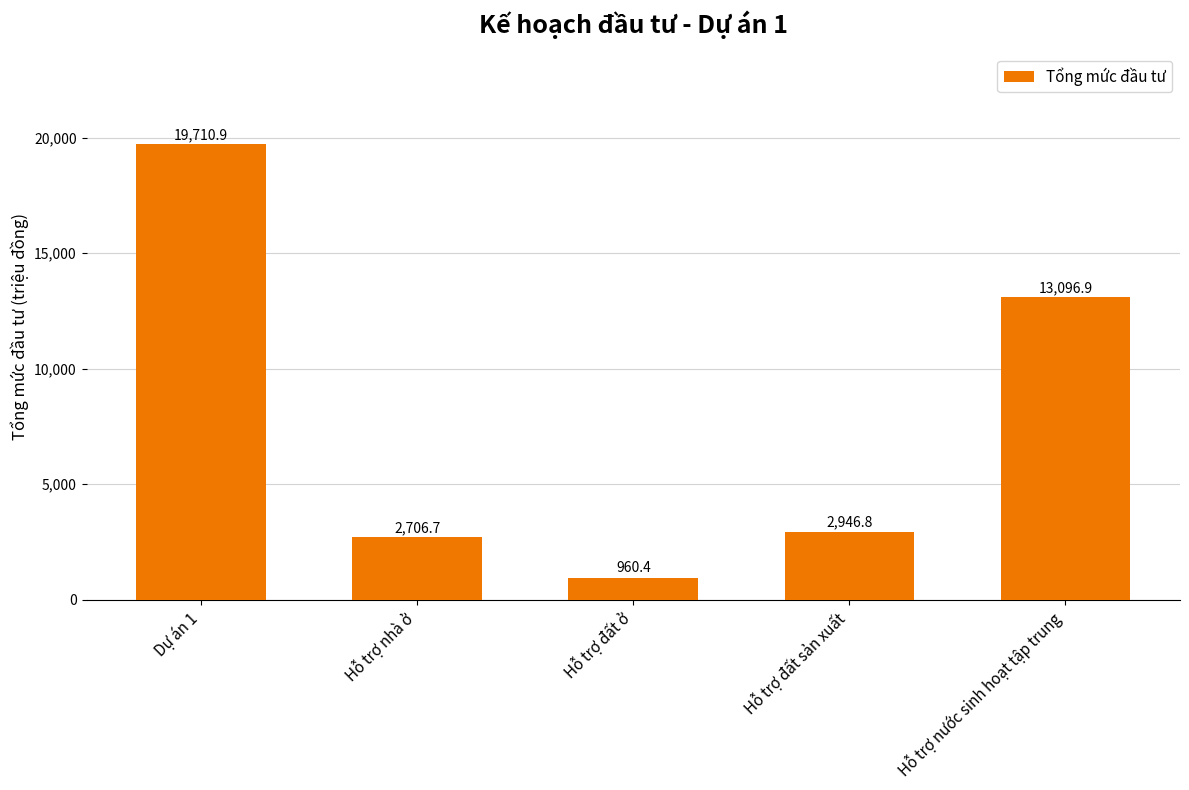

Reading left to right, extract all data points from this chart.

Dự án 1=19710.9	Hỗ trợ nhà ở=2706.7	Hỗ trợ đất ở=960.4	Hỗ trợ đất sản xuất=2946.8	Hỗ trợ nước sinh hoạt tập trung=13096.9